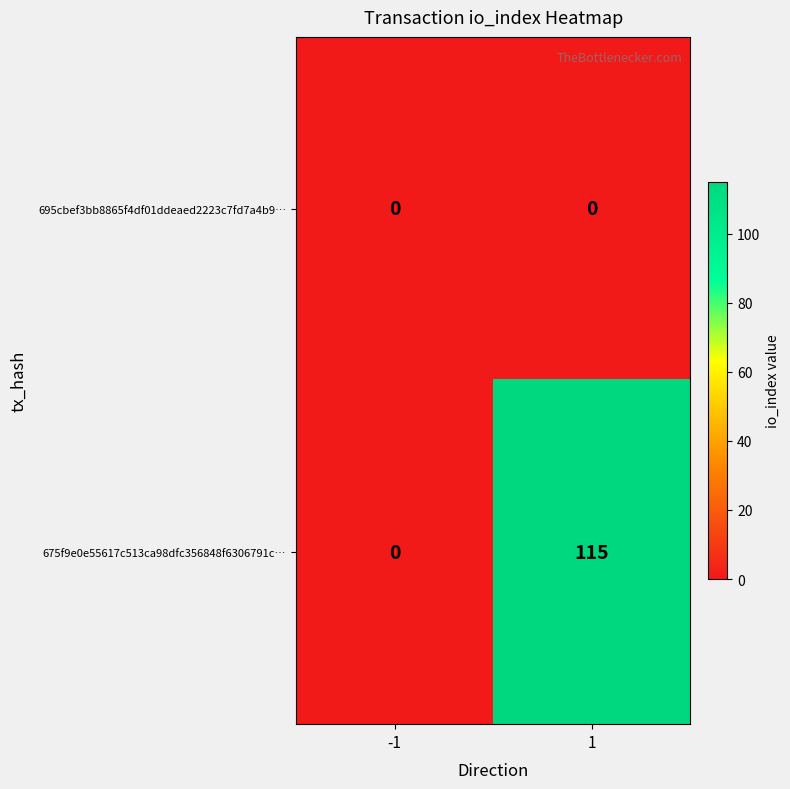

List the series in order of their peak value, highest first.

675f9e0e55617c513ca98dfc356848f6306791c…, 695cbef3bb8865f4df01ddeaed2223c7fd7a4b9…